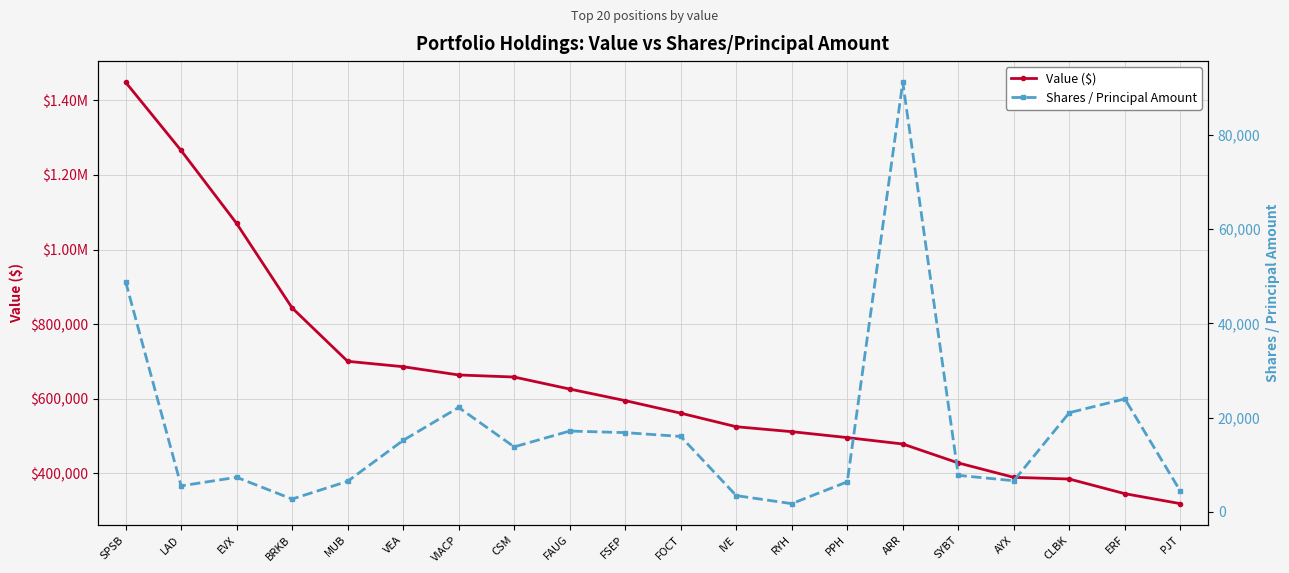

True or false: Value ($) and Shares / Principal Amount intersect in this chart.

False